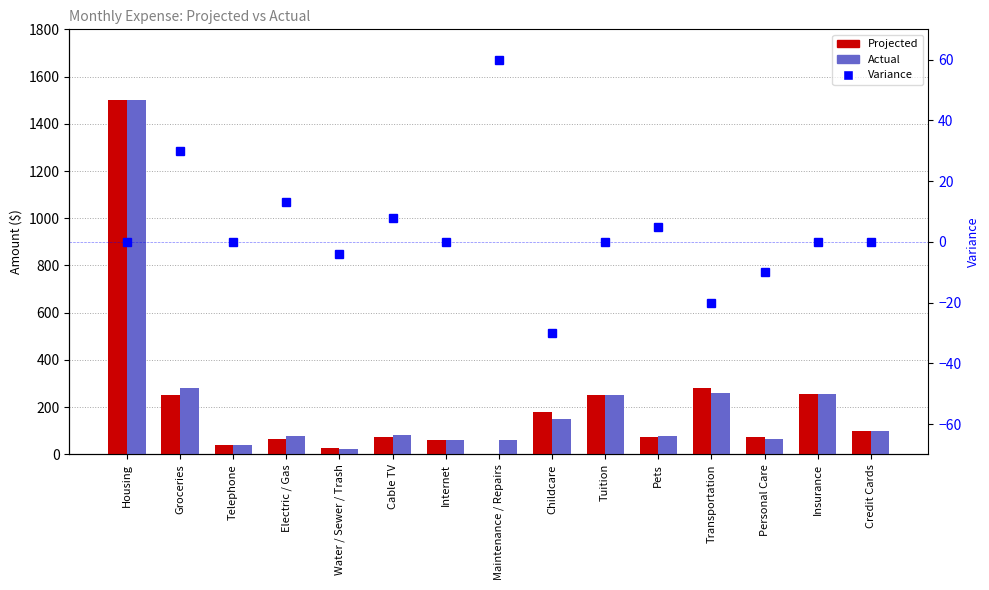

List the labels in order of Variance value, largest first.

Maintenance / Repairs, Groceries, Electric / Gas, Cable TV, Pets, Housing, Telephone, Internet, Tuition, Insurance, Credit Cards, Water / Sewer / Trash, Personal Care, Transportation, Childcare